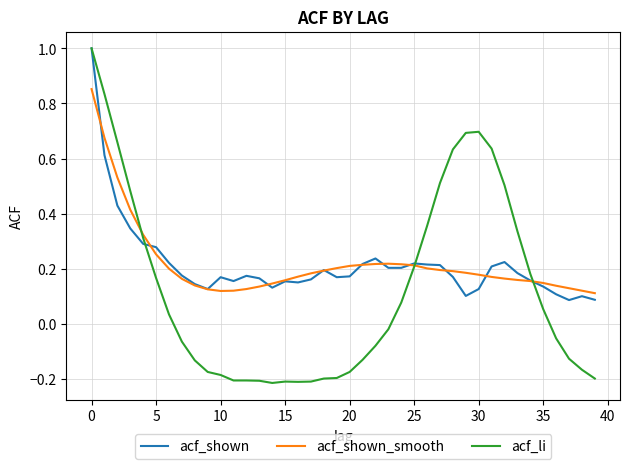

Which series has the largest range (max minus min)?

acf_li